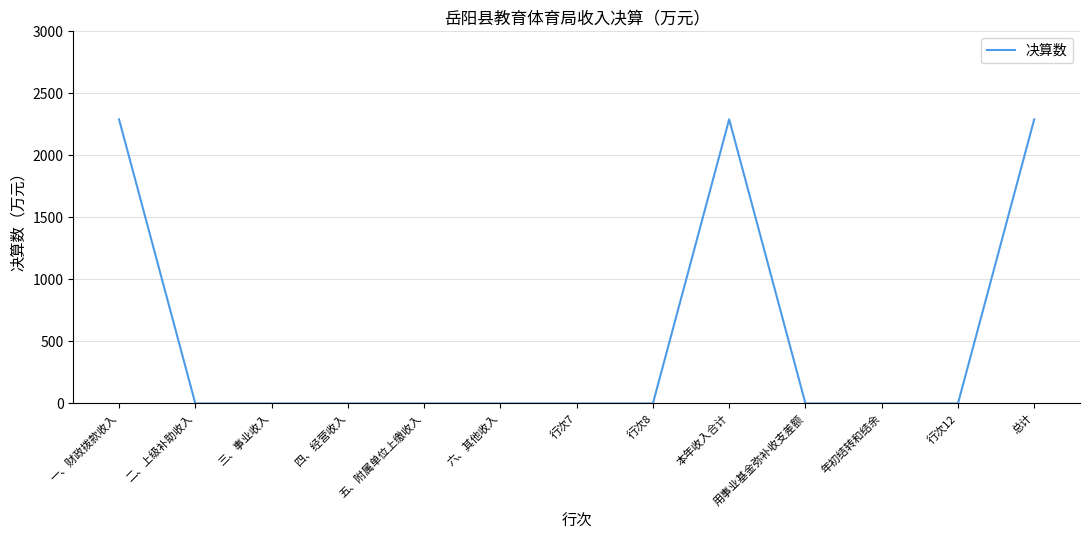

What is the greatest value displayed?

2290.7